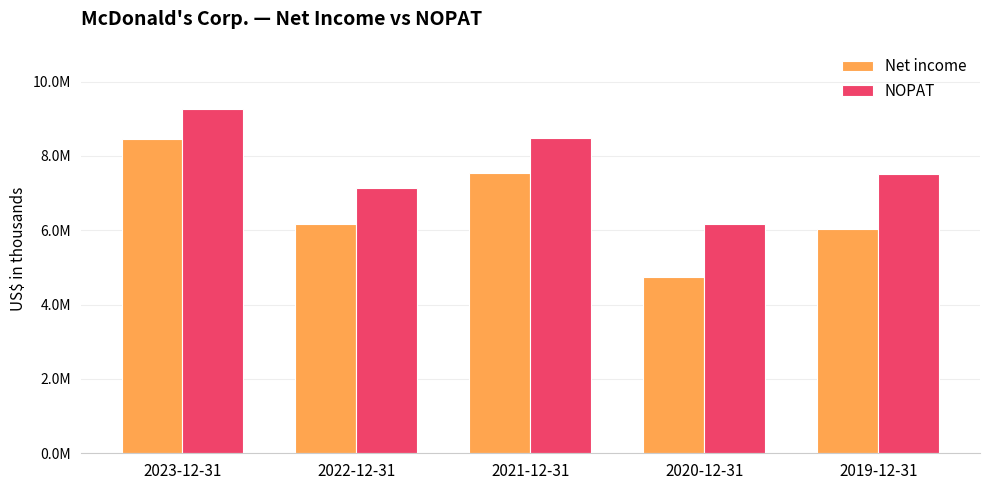

Are the bars horizontal?

No